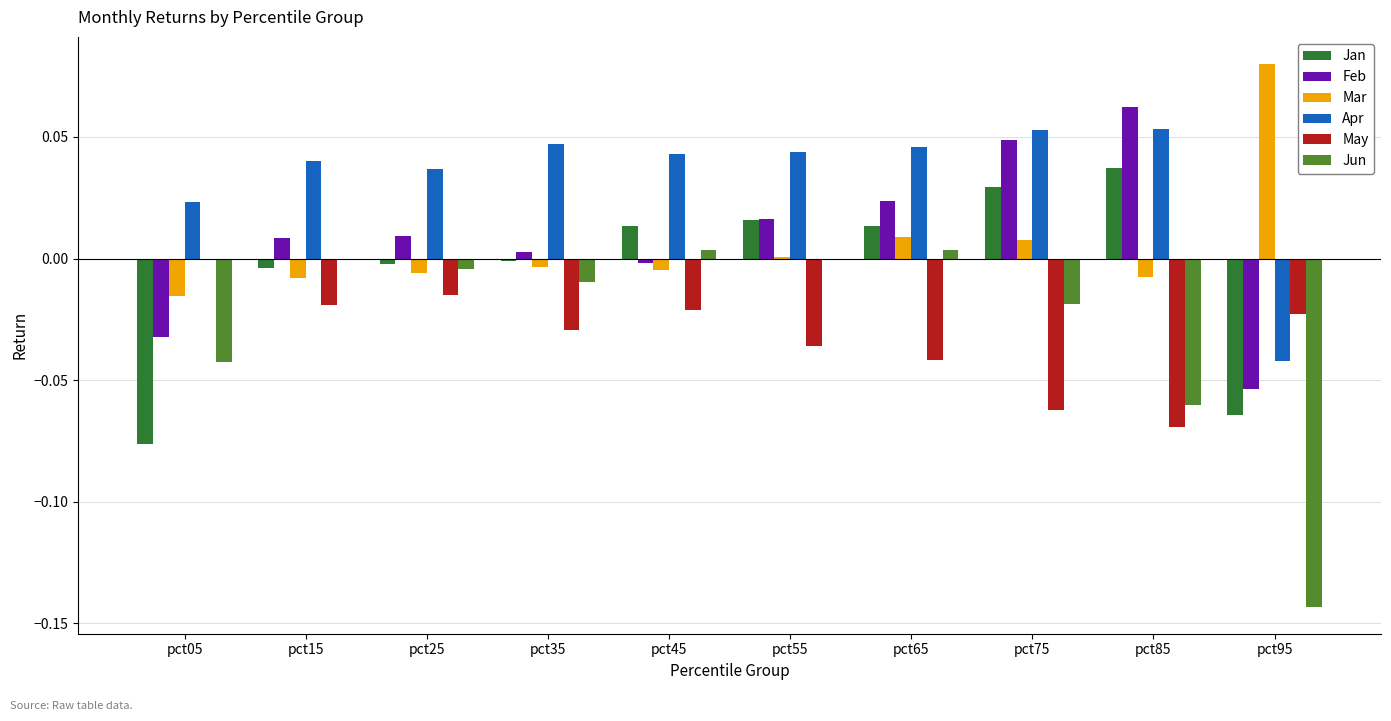

Are the bars grouped side by side (vs. stacked)?

Yes